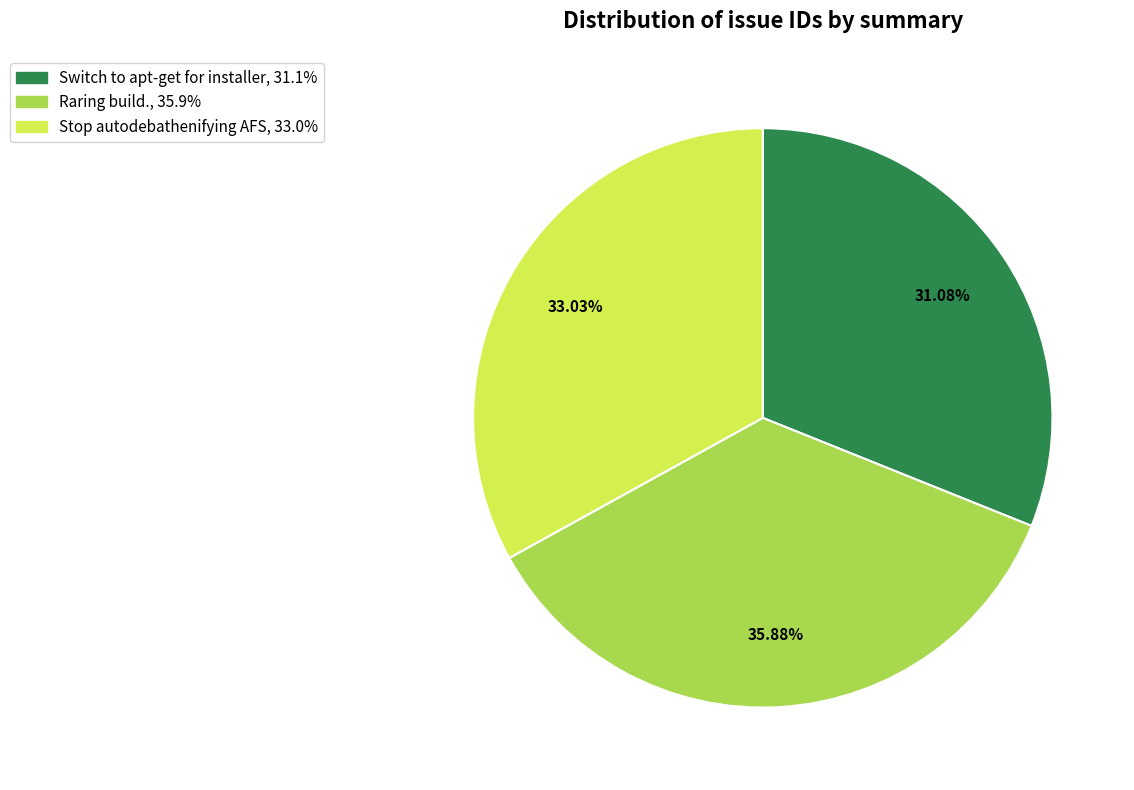

Which slice is the smallest?

Switch to apt-get for installer